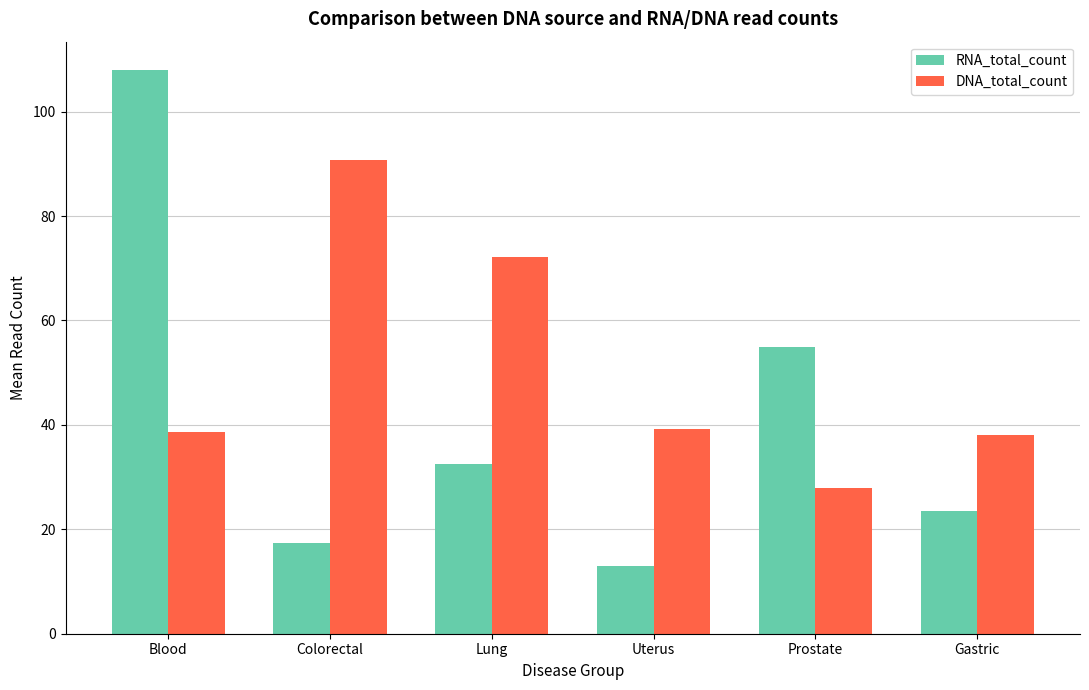

How many bars are there in each group?

2